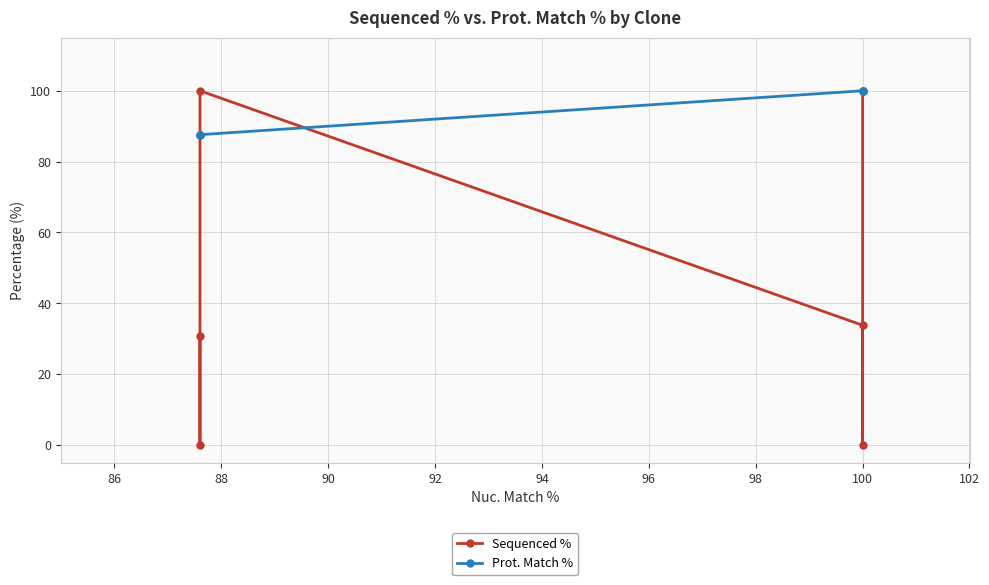

The Prot. Match % series shows 25.9 at 90. True or false?

False